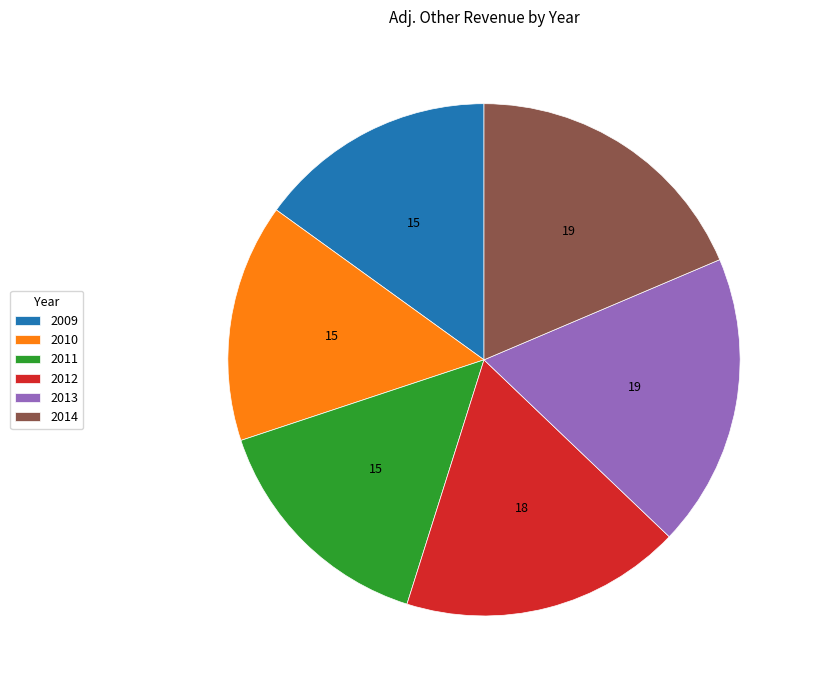

Which has a higher value, 2010 or 2014?

2014